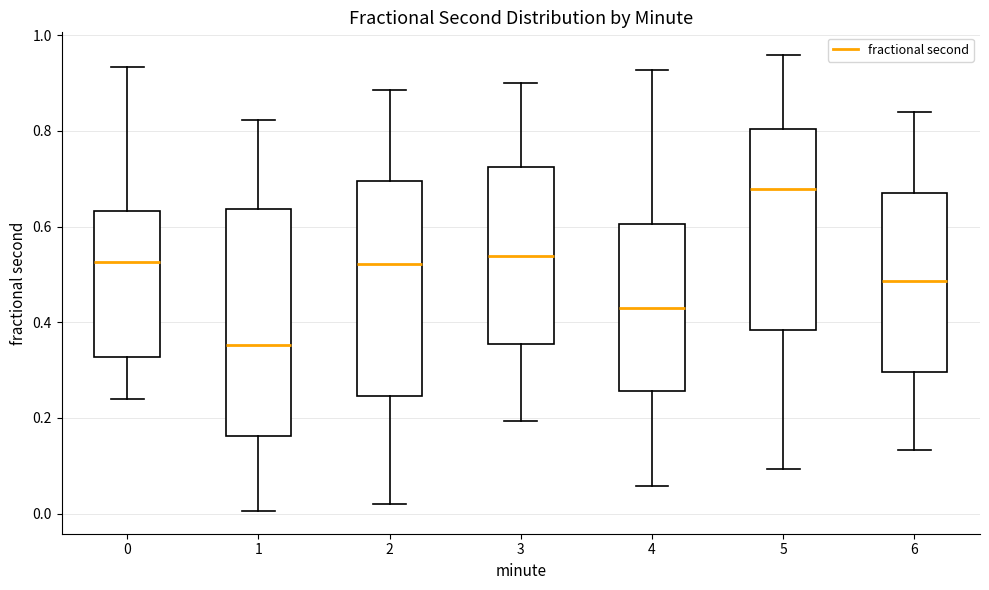

Which box's median line is the highest?

5